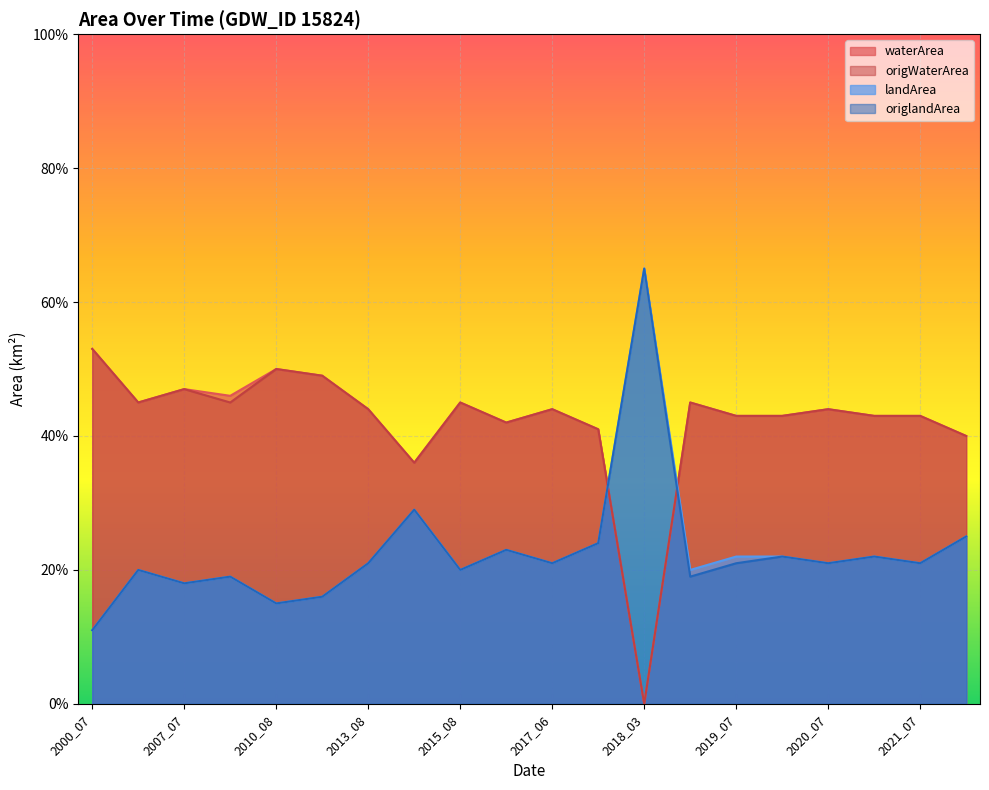

At which label is origlandArea closest to 0?

2000_07